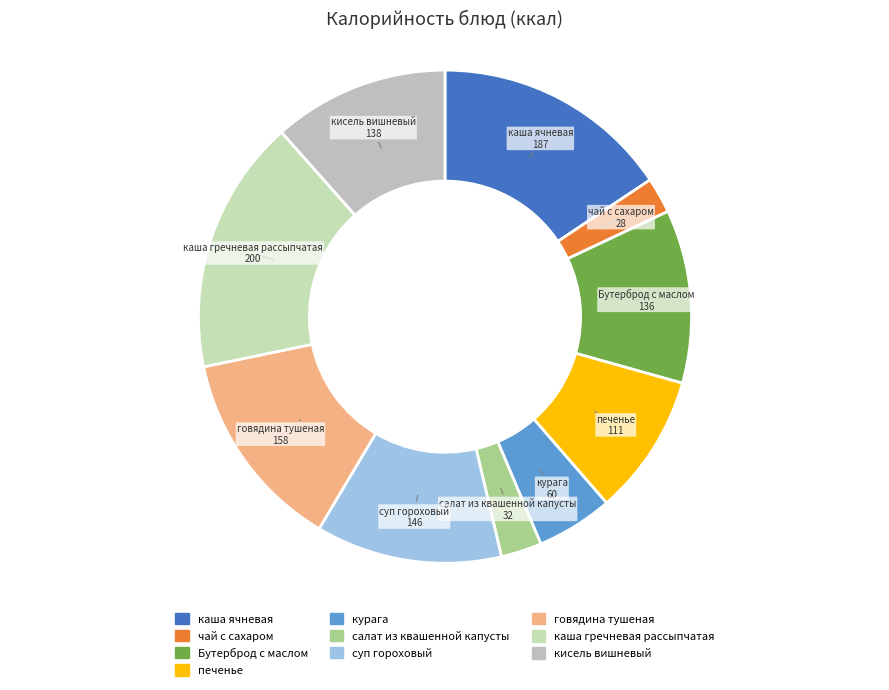

Is it true that Бутерброд с маслом is 11% of the pie?

True